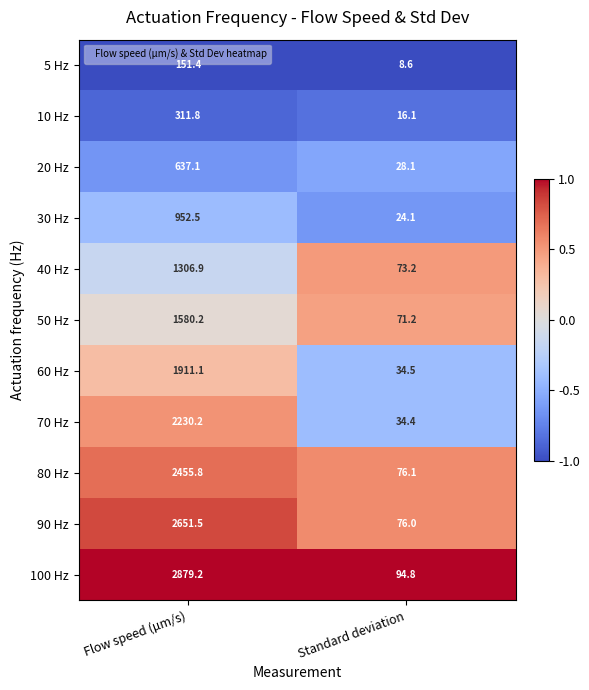

Which series has the largest total across all categories?

100 Hz